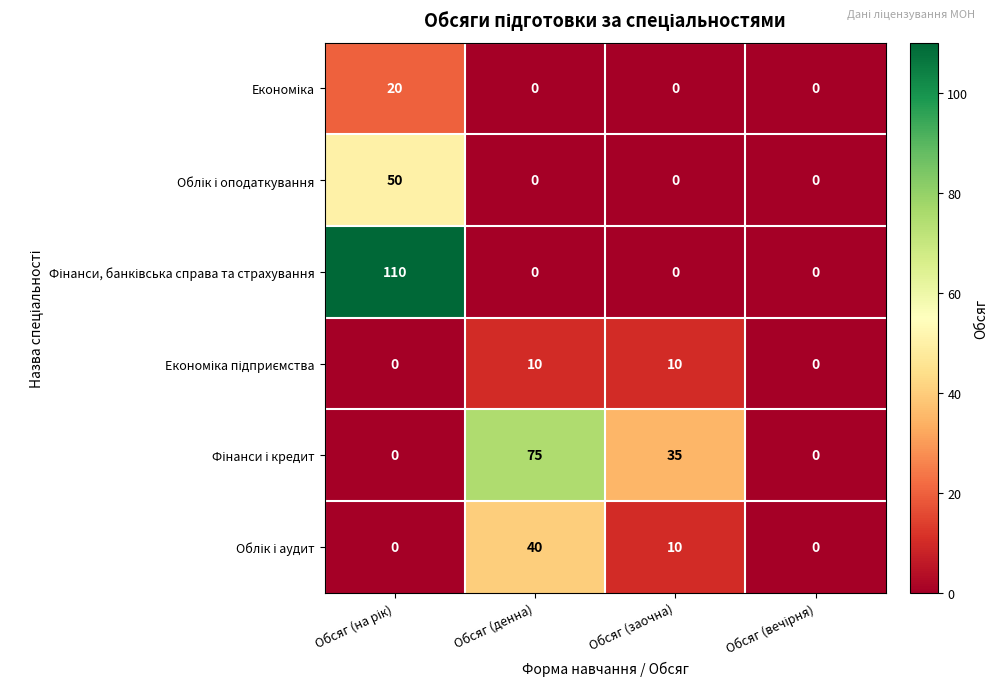

What is the greatest value displayed?

110